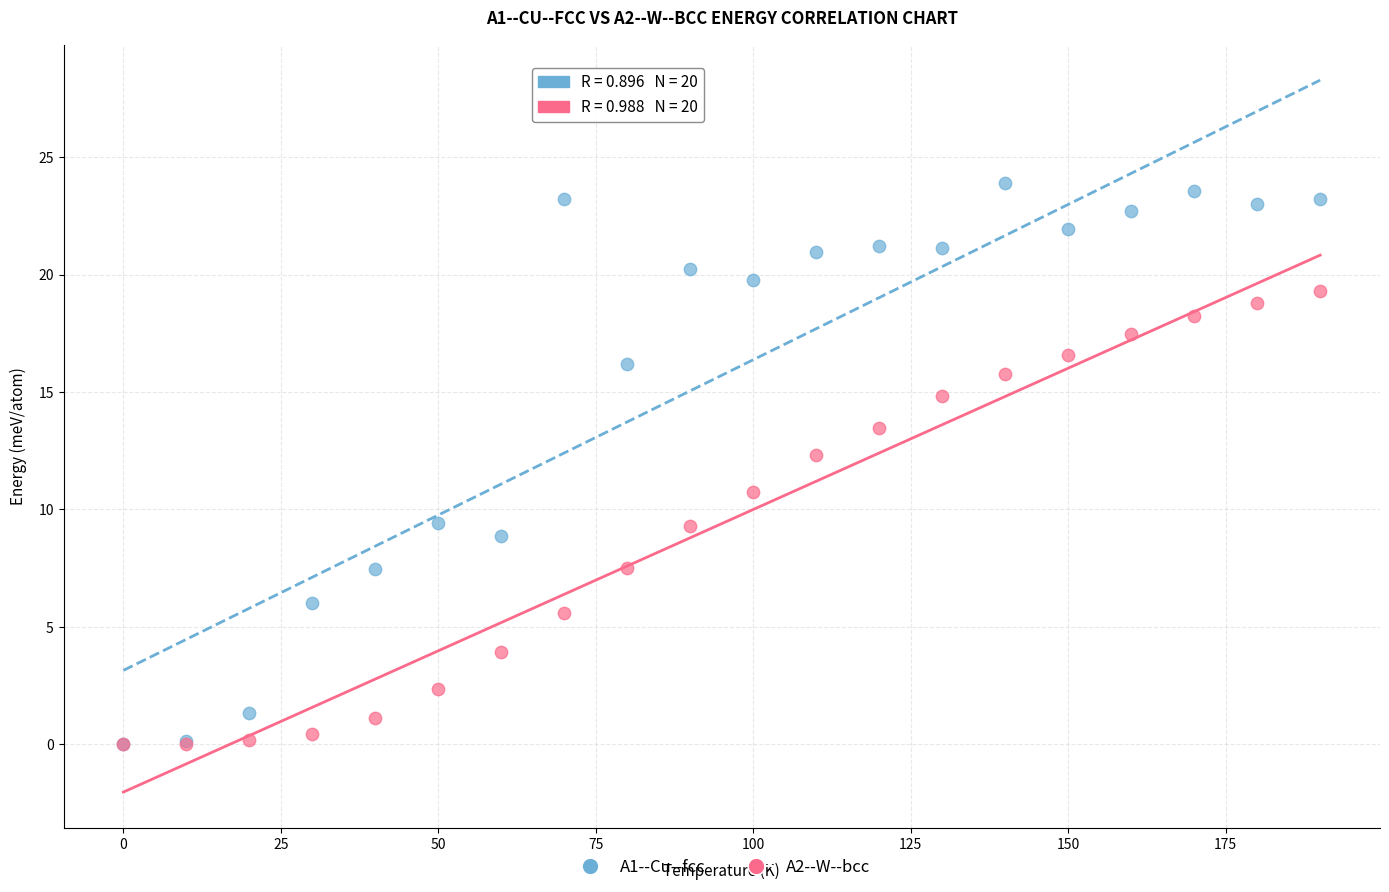

Which series contains the highest Y value?

A1--Cu--fcc